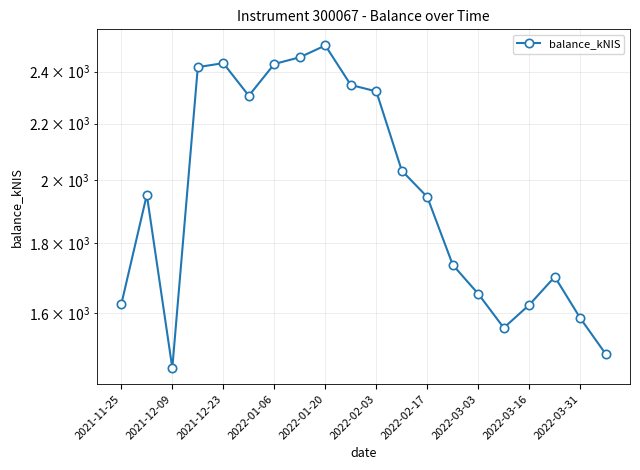

What position from the left is 2022-03-31?

19